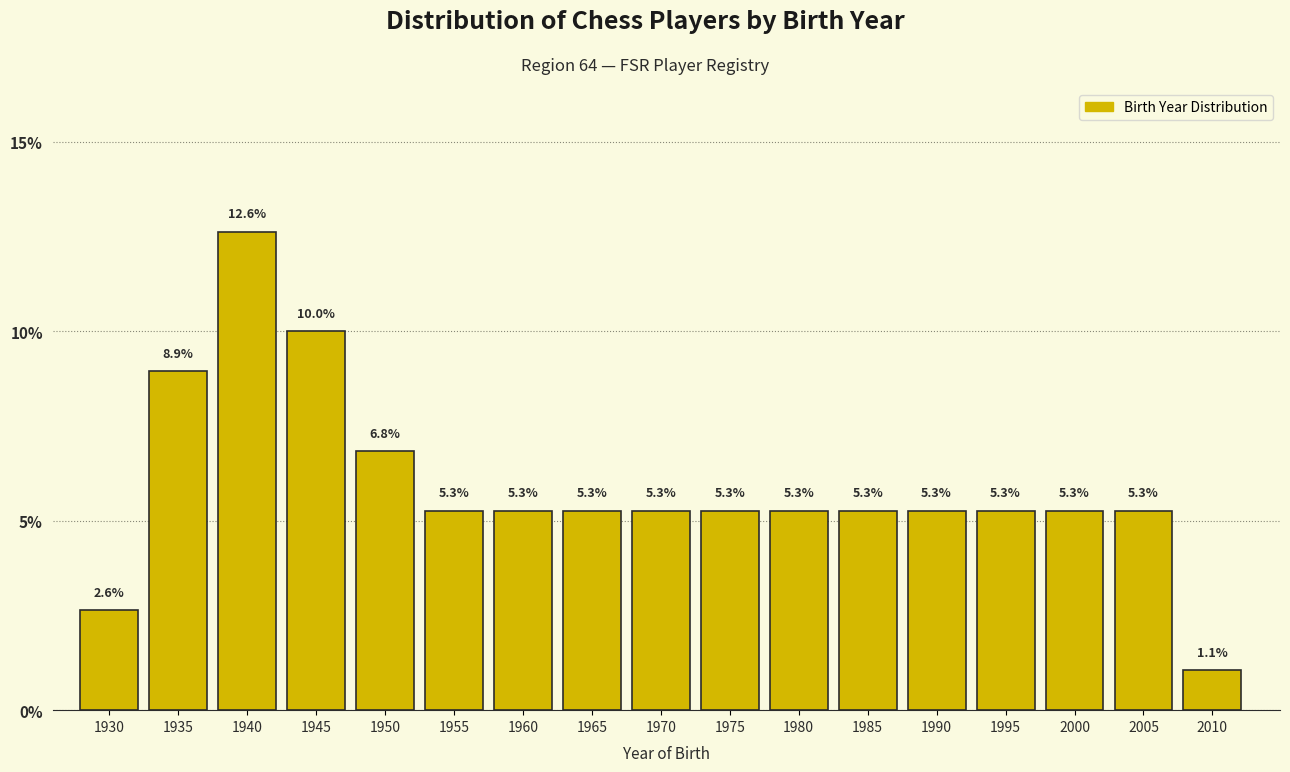

Reading left to right, extract all data points from this chart.

1930=2.6	1935=8.9	1940=12.6	1945=10.0	1950=6.8	1955=5.3	1960=5.3	1965=5.3	1970=5.3	1975=5.3	1980=5.3	1985=5.3	1990=5.3	1995=5.3	2000=5.3	2005=5.3	2010=1.1